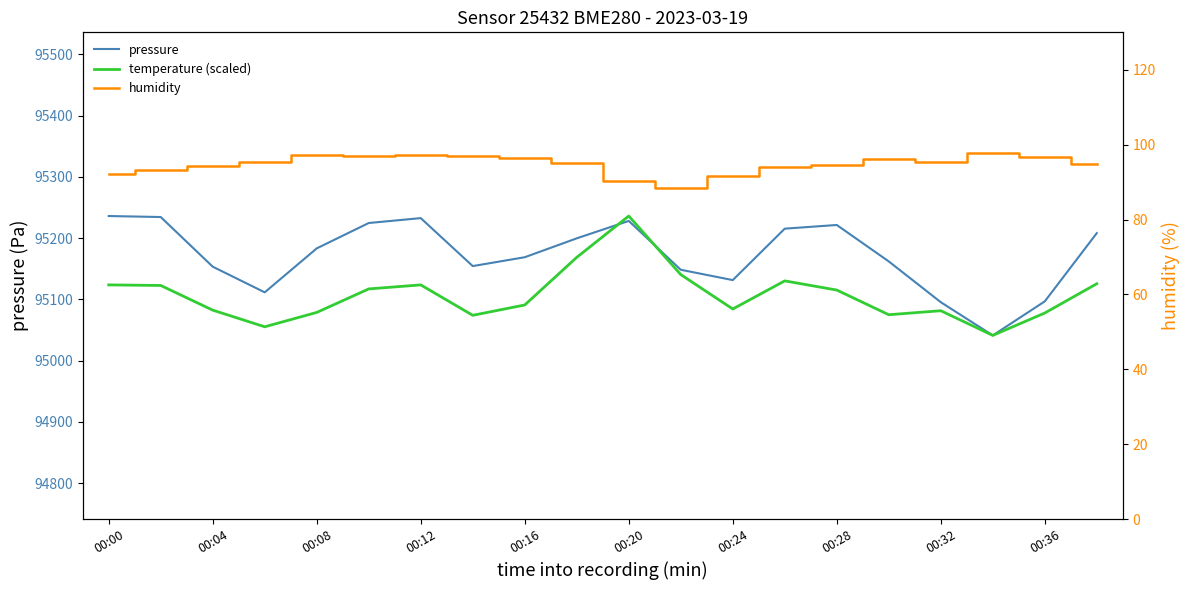

True or false: humidity has a value of 94.8 at 19.

True